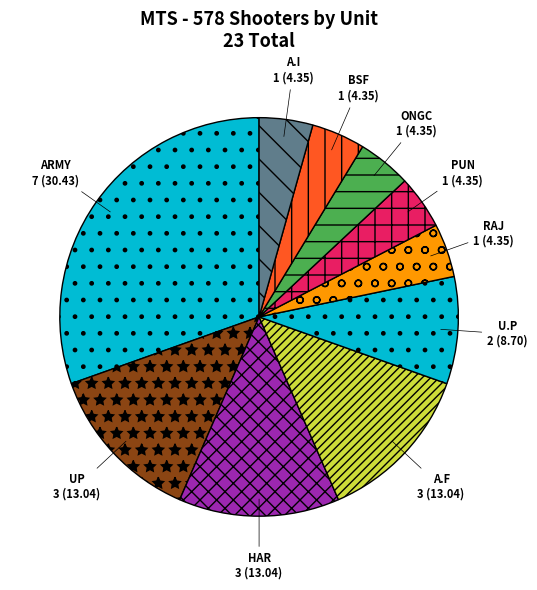

How many slices are in this pie chart?

10